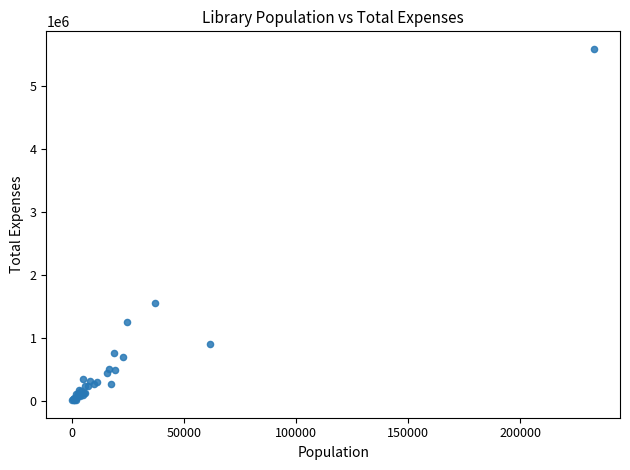

What Y value in the scatter plot is closest to 2802055?

1559934